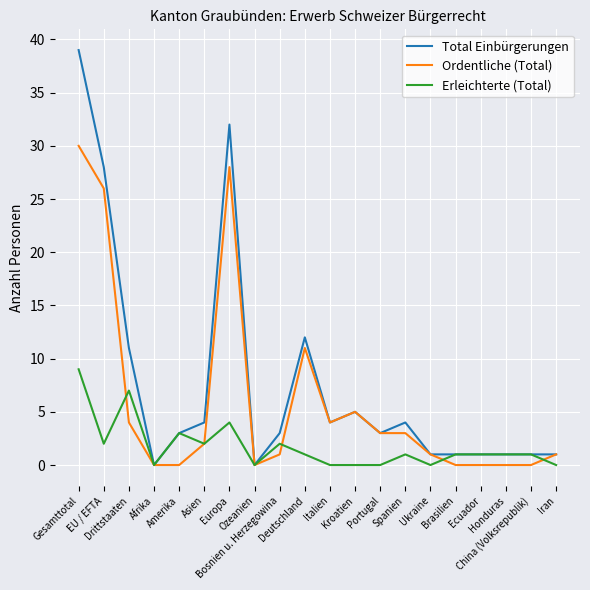

Rank the series by their maximum value, from lowest to highest.

Erleichterte (Total), Ordentliche (Total), Total Einbürgerungen